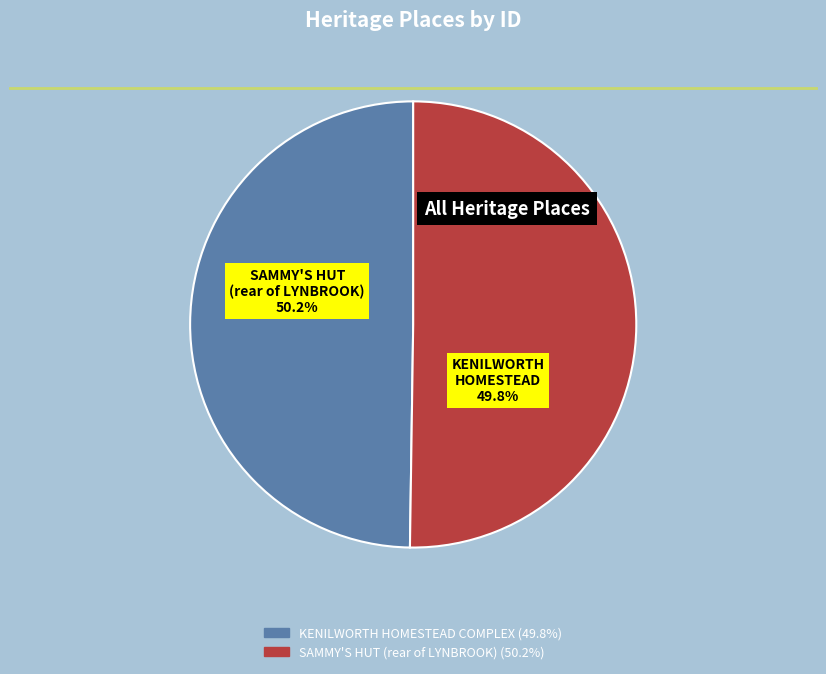

What is the ratio of the value at SAMMY'S HUT (rear of LYNBROOK) to the value at KENILWORTH HOMESTEAD COMPLEX?

1.0